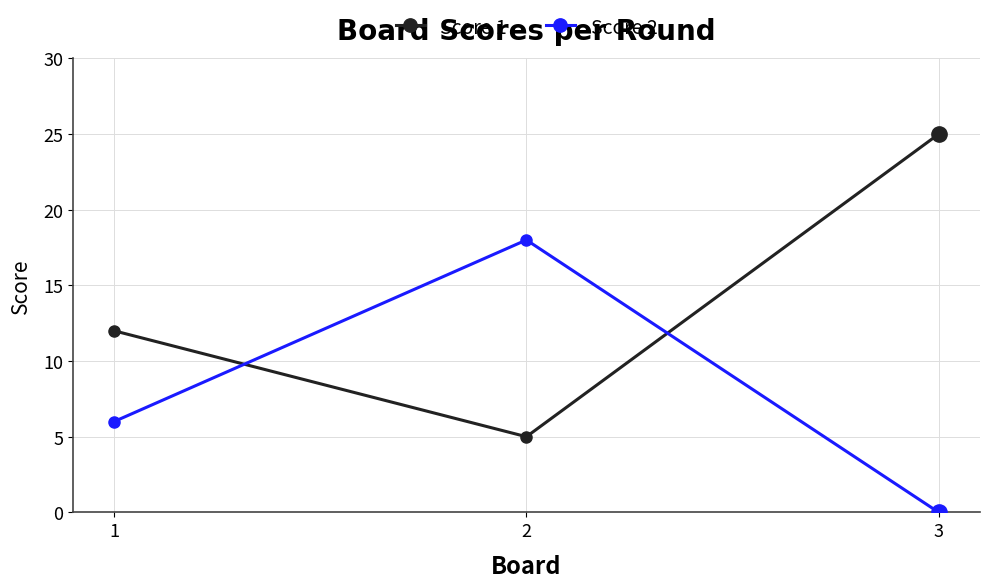

Count the Score 1 values in the range 5 to 25.

3